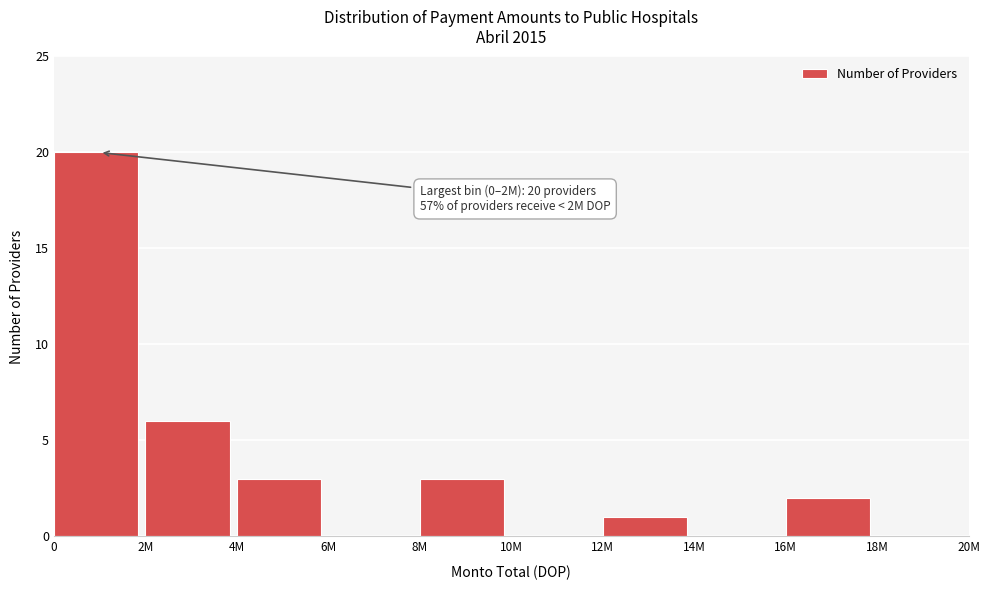

Reading left to right, transcribe all the data shown in this chart.

0=20	2M=6	4M=3	6M=0	8M=3	10M=0	12M=1	14M=0	16M=2	18M=0